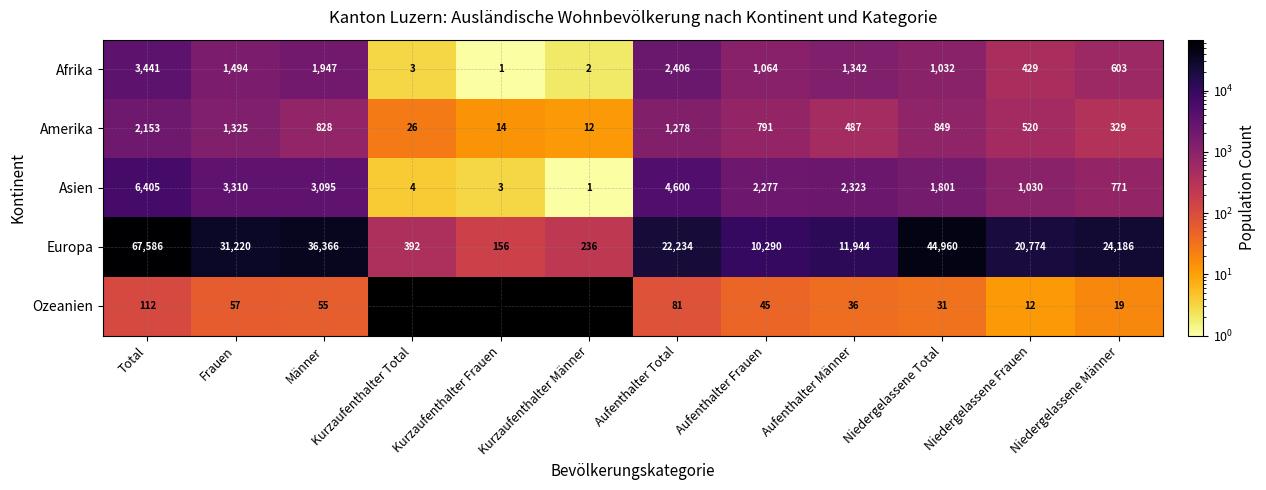

What is the spread (max minus min) of values at Niedergelassene Männer?

24167